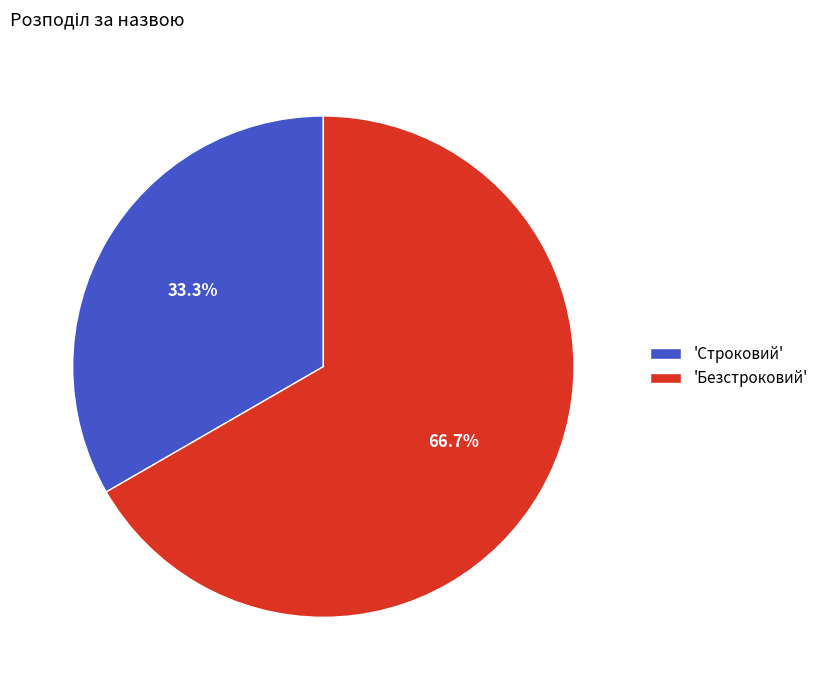

Rank the categories by value from highest to lowest.

'Безстроковий', 'Строковий'